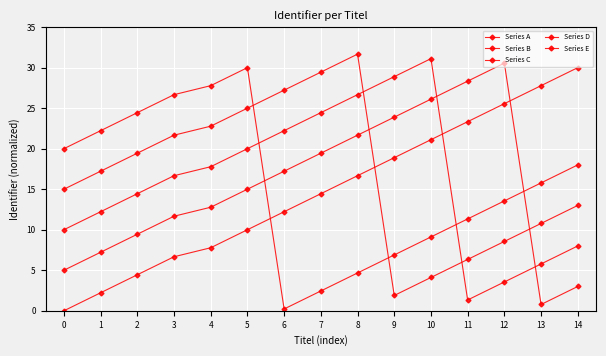

Does the chart have visible grid lines?

Yes